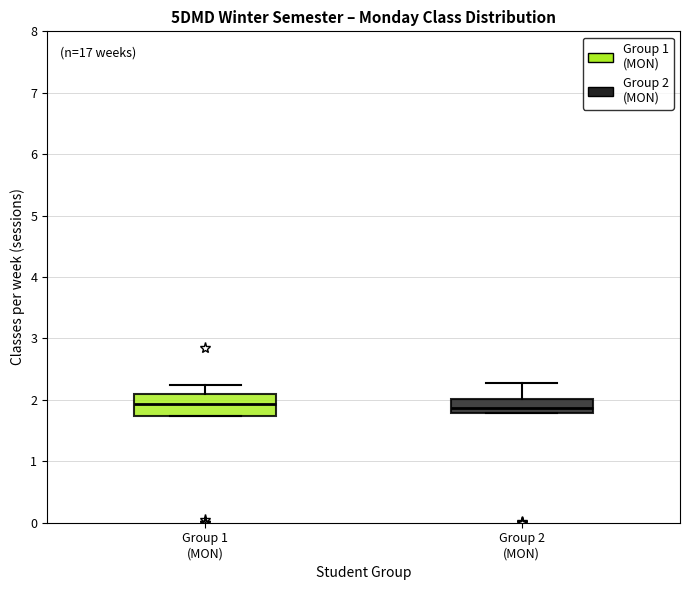

Reading left to right, read every box against the y-axis: the position of its median line, the range the box covers, and the ends of its whiskers. The values are not printed on the chart, so give them approximately, as read against the axis.

Group 1 (MON): median 1.9, box 1.7 to 2.1, whiskers 1.7 to 2.2
Group 2 (MON): median 1.9, box 1.8 to 2.0, whiskers 1.8 to 2.3